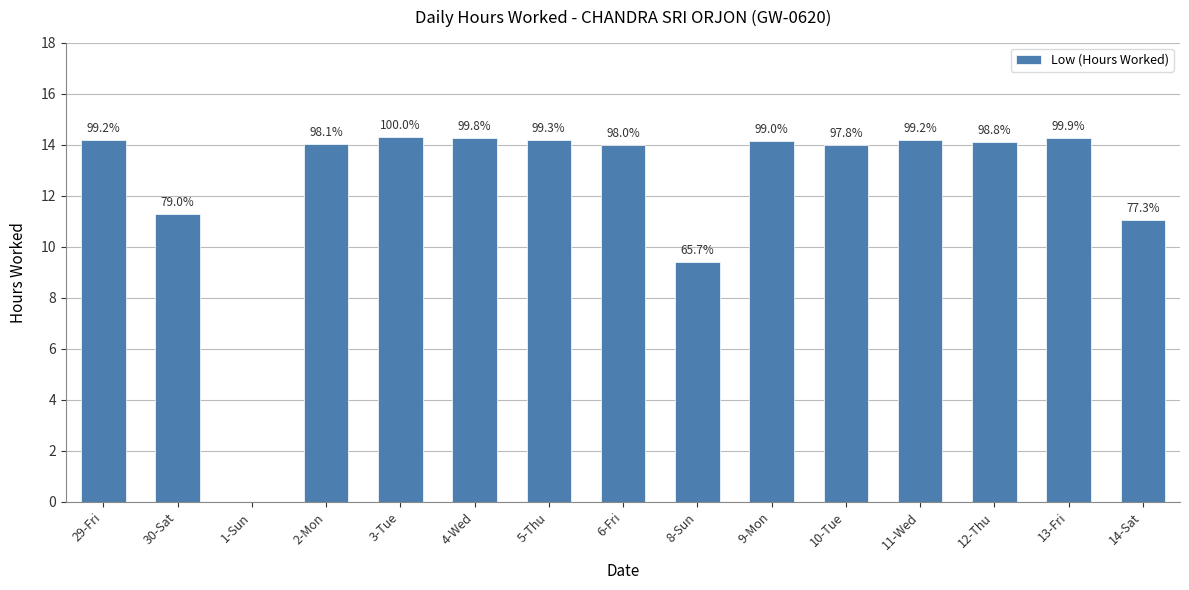

Reading left to right, what are all the values shown in this chart?

29-Fri=14.2	30-Sat=11.3	1-Sun=0.0	2-Mon=14.0	3-Tue=14.3	4-Wed=14.3	5-Thu=14.2	6-Fri=14.0	8-Sun=9.4	9-Mon=14.1	10-Tue=14.0	11-Wed=14.2	12-Thu=14.1	13-Fri=14.3	14-Sat=11.0